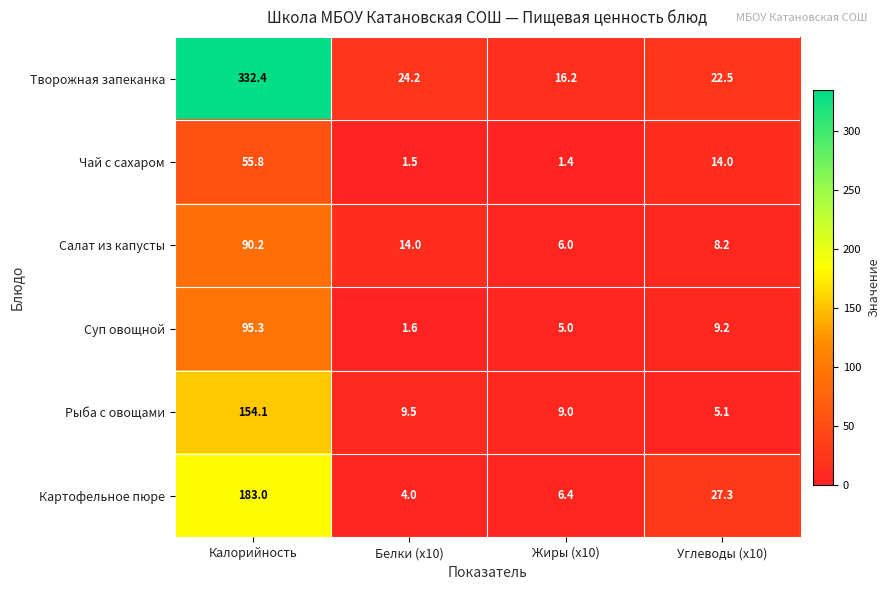

Rank the series at Калорийность from highest to lowest value.

Творожная запеканка, Картофельное пюре, Рыба с овощами, Суп овощной, Салат из капусты, Чай с сахаром